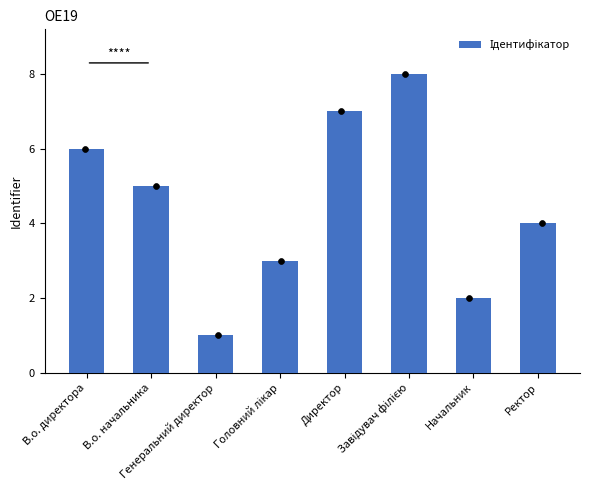

What is the change in value from Начальник to Ректор?

+2